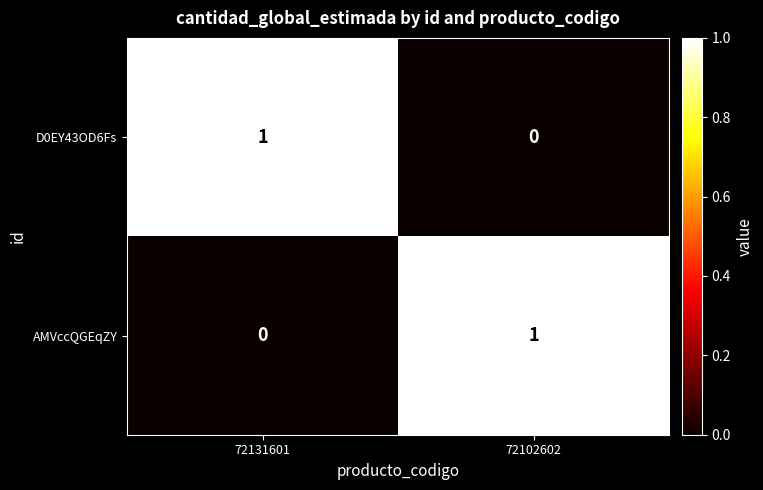

Reading left to right, list all the values displayed in this chart.

D0EY43OD6Fs: 1	0
AMVccQGEqZY: 0	1